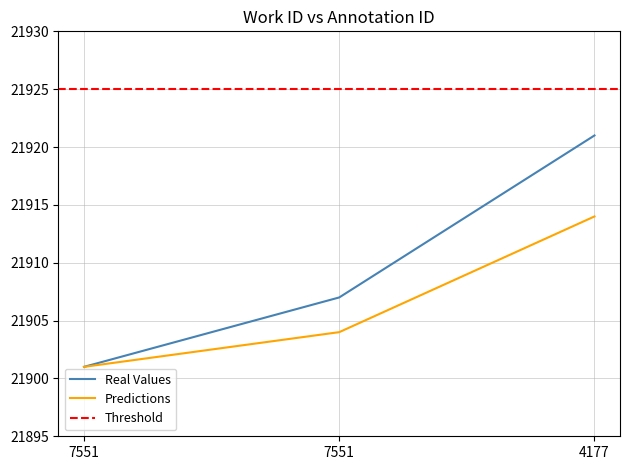

How many categories are shown in the chart?

3